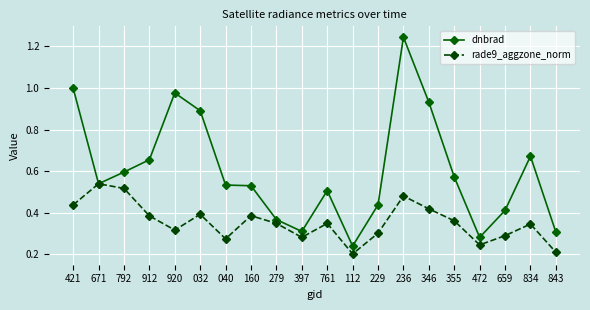

Which series has the largest total across all categories?

dnbrad